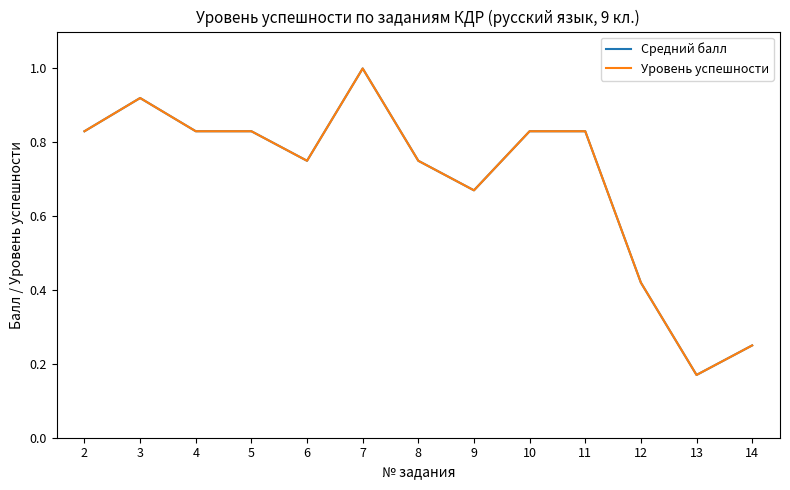

True or false: Средний балл and Уровень успешности intersect in this chart.

False